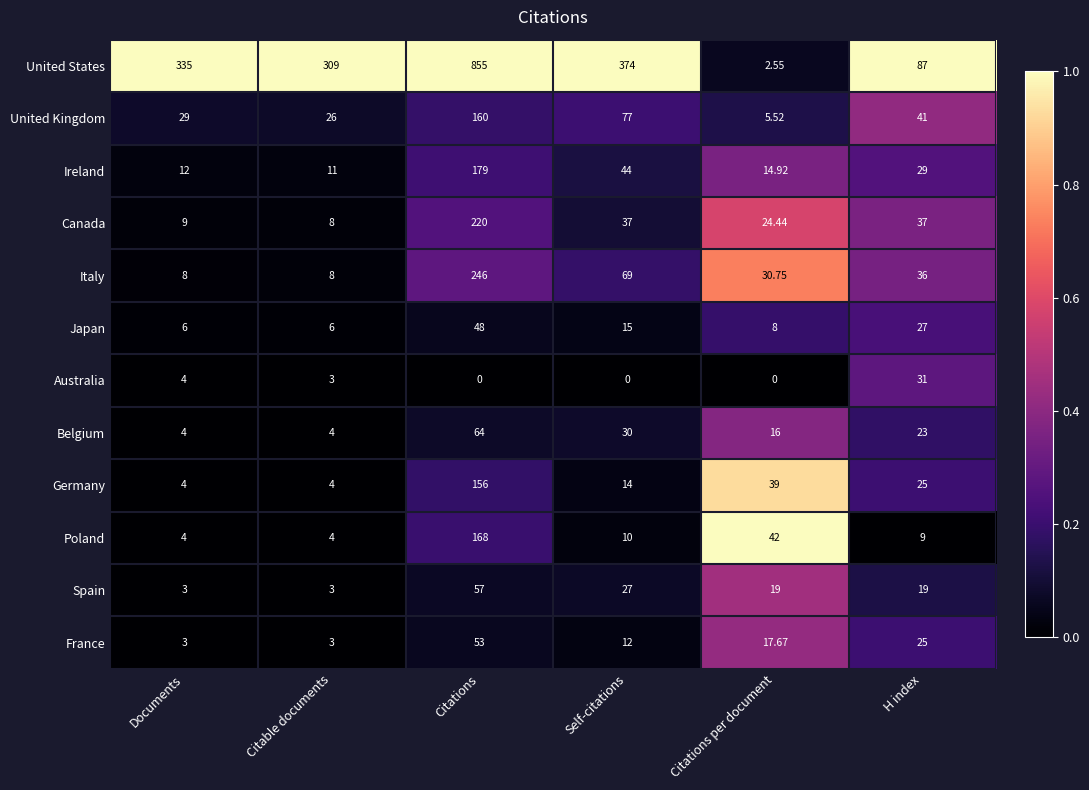

Rank the series at Citations per document from lowest to highest value.

Australia, United States, United Kingdom, Japan, Ireland, Belgium, France, Spain, Canada, Italy, Germany, Poland